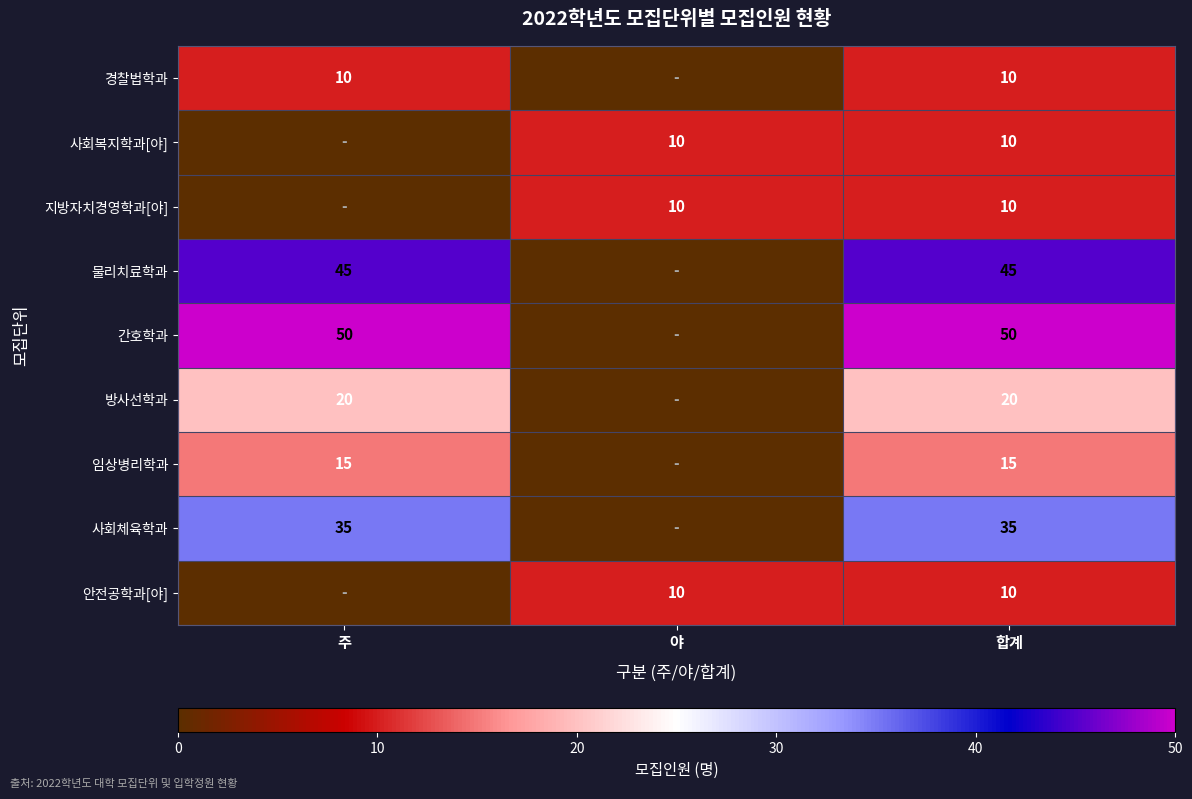

What is the difference between the highest and lowest values at 합계?

40